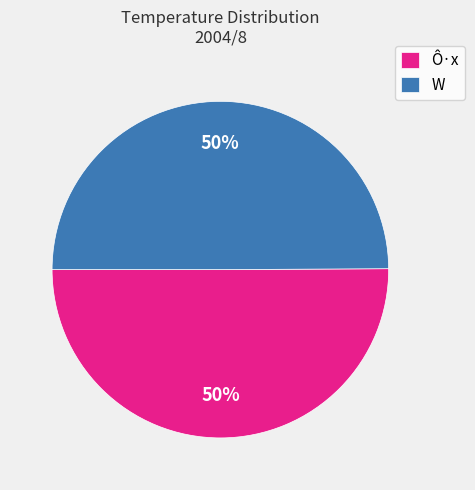

How many slices are in this pie chart?

2